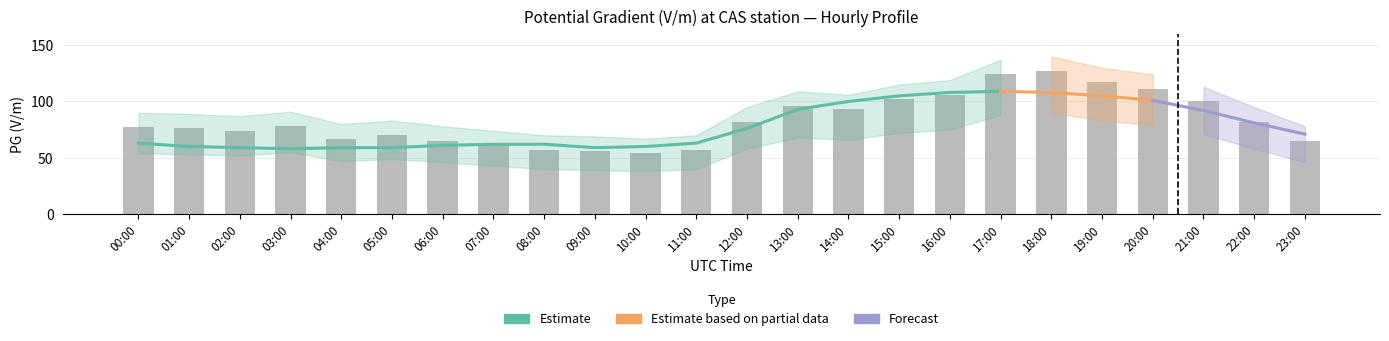

At which category is the sum across all series the highest?

18:00